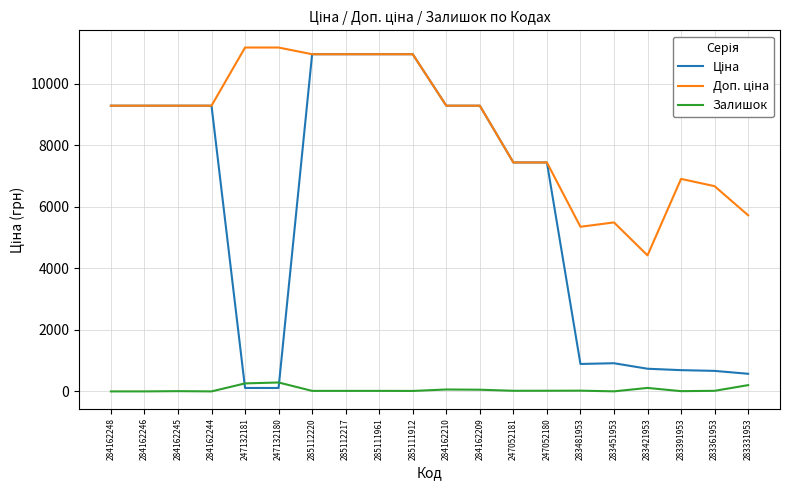

Is it true that Залишок equals 113.0 at 283421953?

True